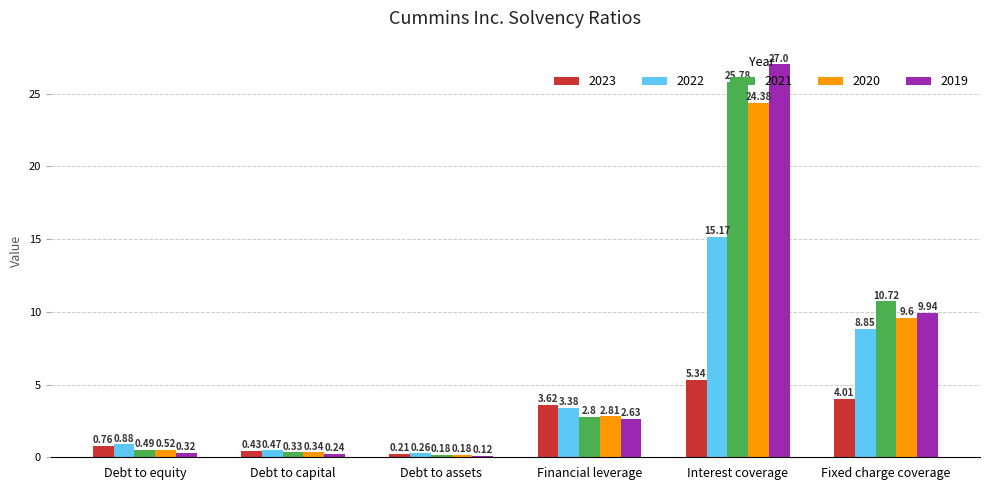

At which category does the chart reach its peak across all series?

Interest coverage